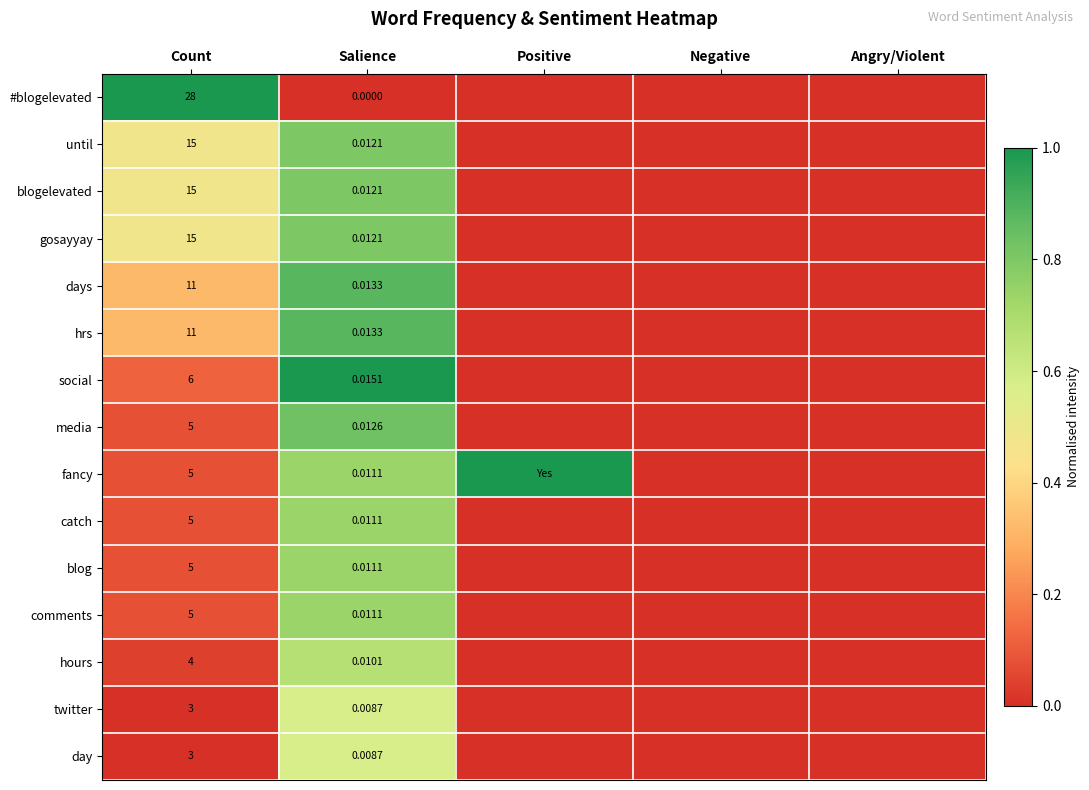

Between Count and Salience, which series saw the biggest shift?

#blogelevated